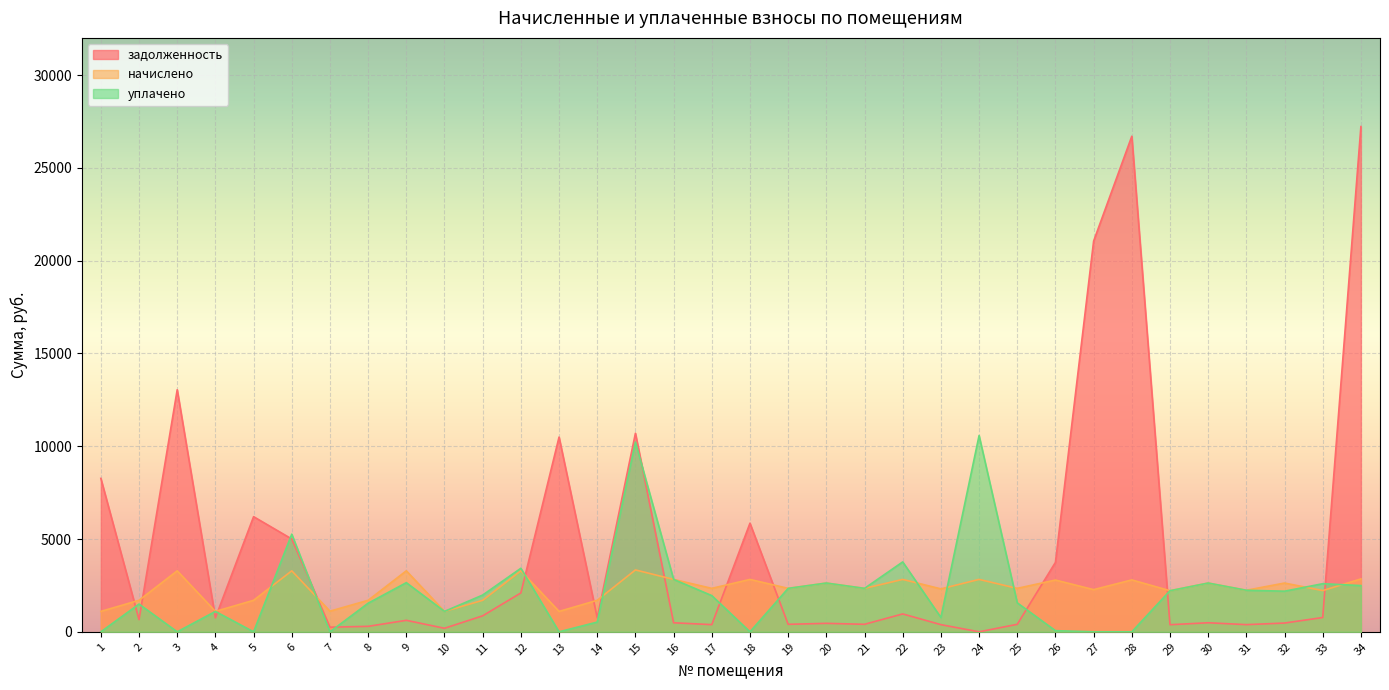

How many lines are shown in the chart?

3